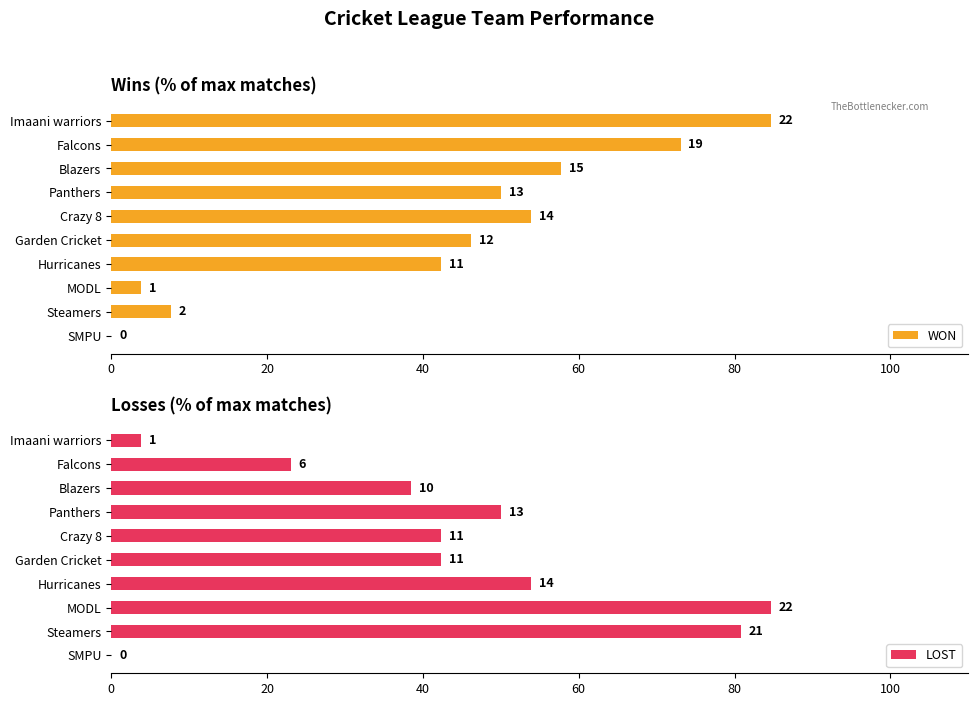

Rank the series by their maximum value, from highest to lowest.

WON, LOST